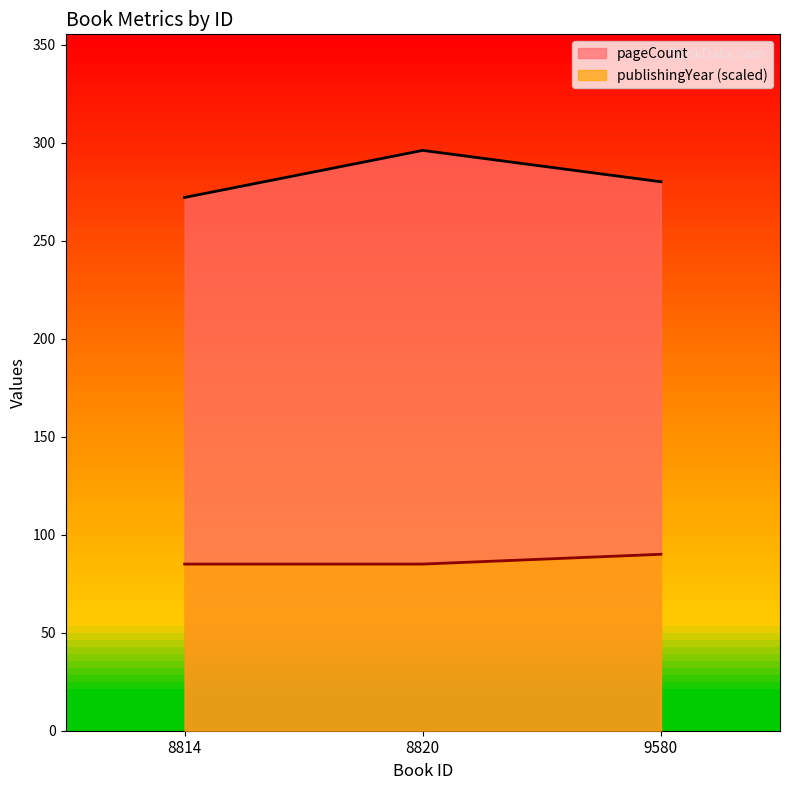

Which series changed the most between 8814 and 8820?

pageCount